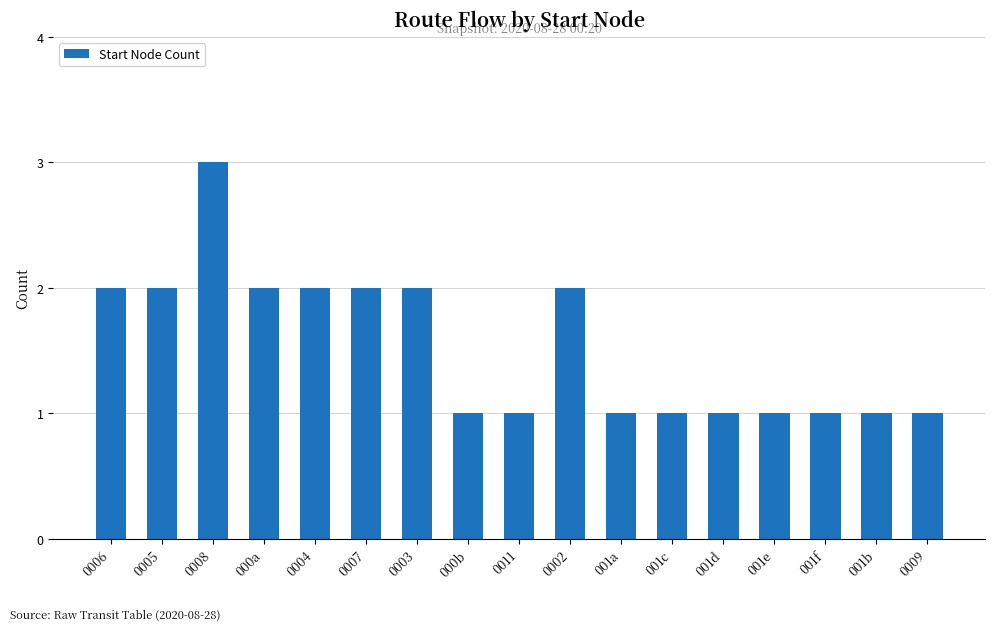

Between 0002 and 001a, which is larger?

0002